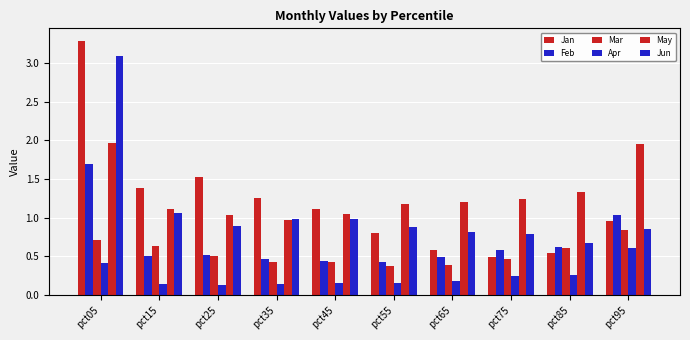

What is the total value across all series at pct35?

4.3